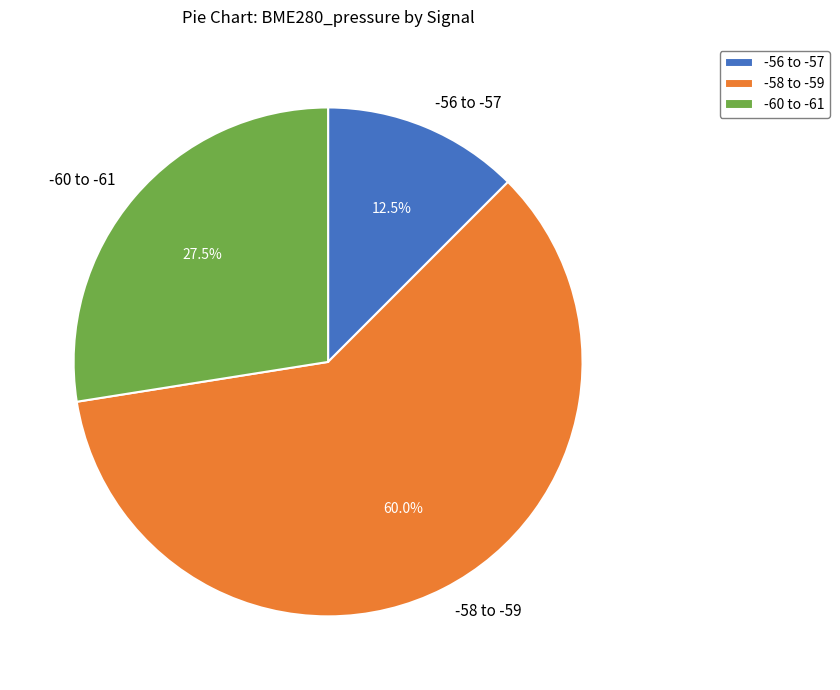

Does any single category account for the majority?

Yes